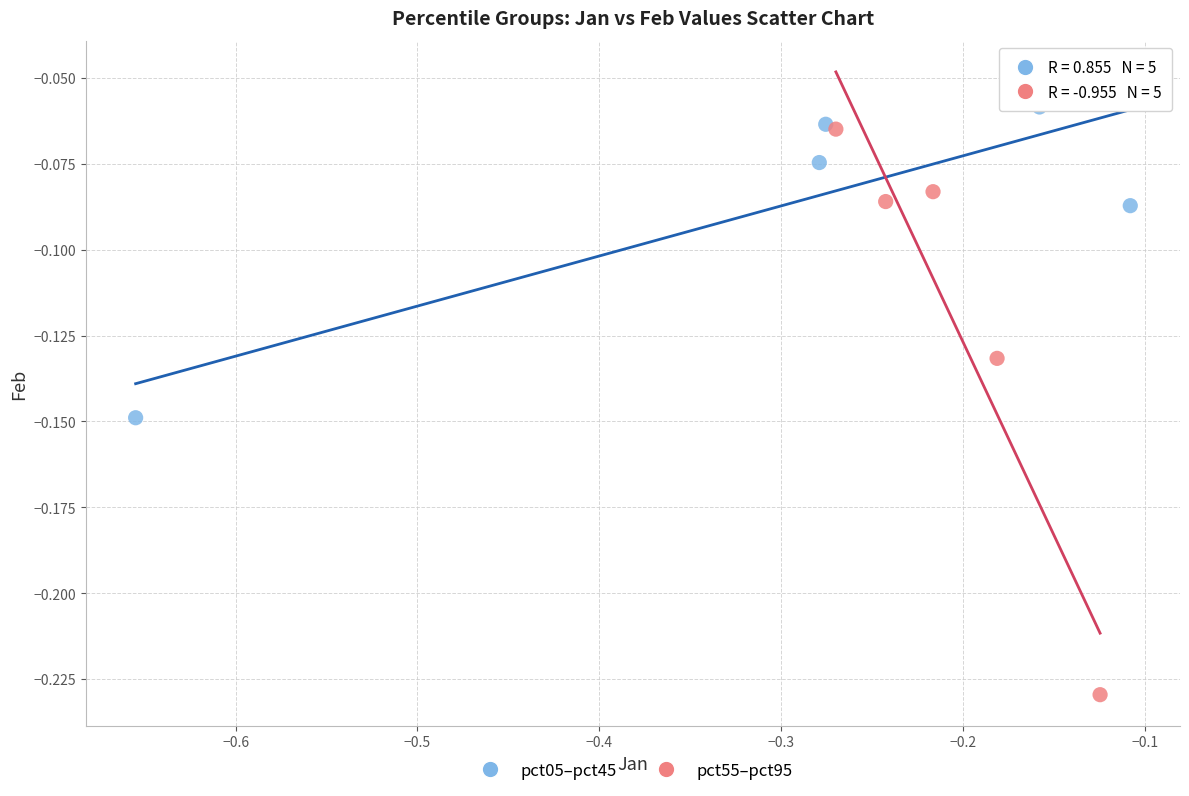

Which series reaches the minimum Y coordinate?

pct55–pct95